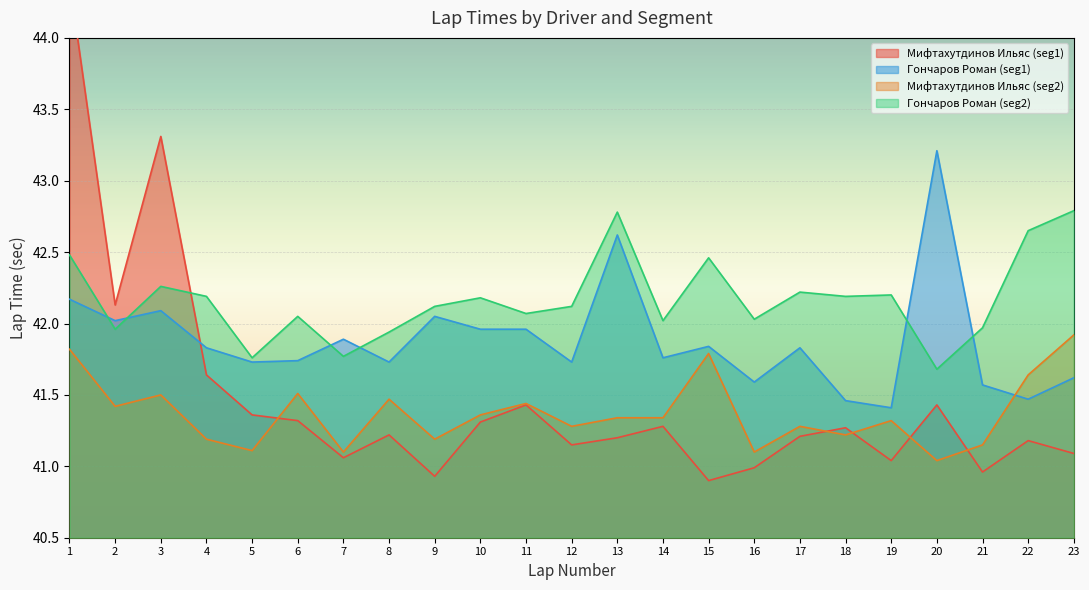

List the labels in order of Гончаров Роман (seg1) value, largest first.

20, 13, 1, 3, 9, 2, 10, 11, 7, 15, 4, 17, 14, 6, 5, 8, 12, 23, 16, 21, 22, 18, 19